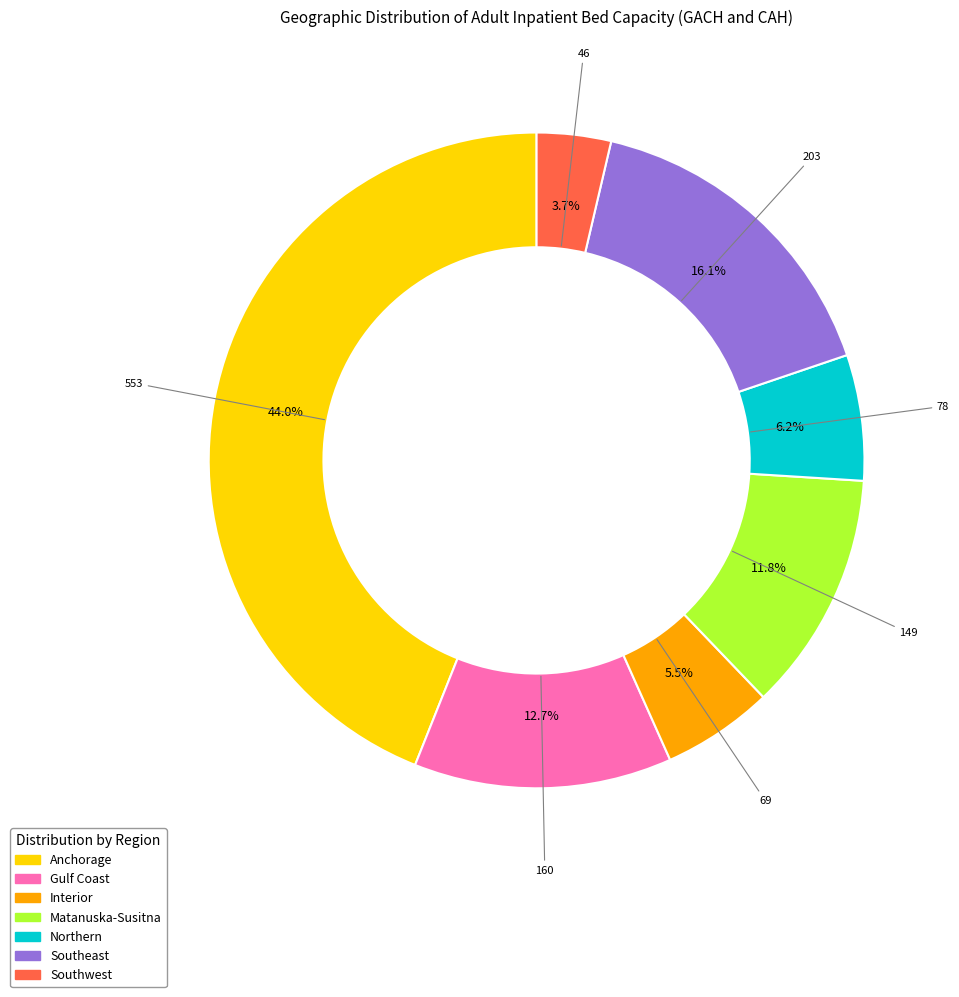

To the nearest percent, what percentage of the pie is Gulf Coast?

13%